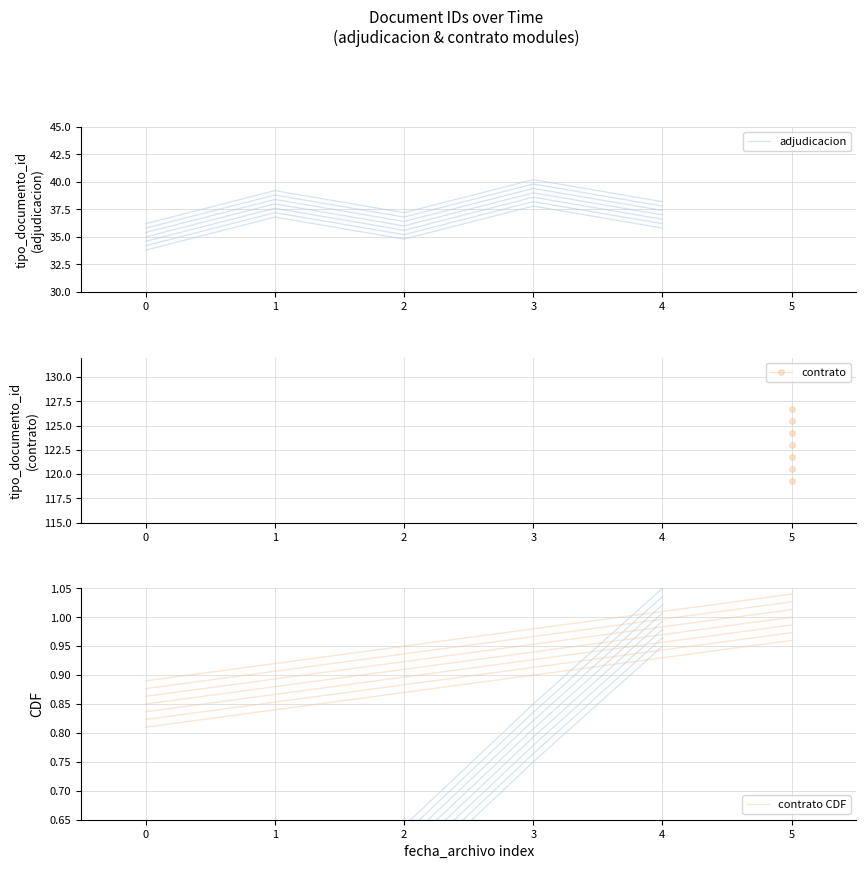

Is it true that the value at 0 is 33.8?

True